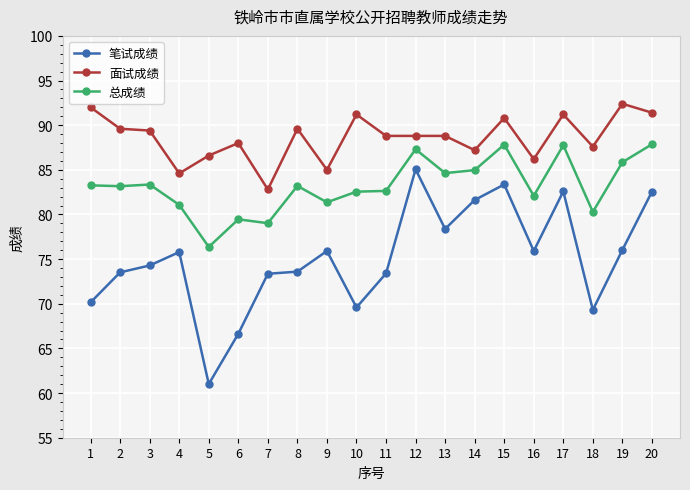

What is the value of the 总成绩 point at the 16th from the left?

82.1